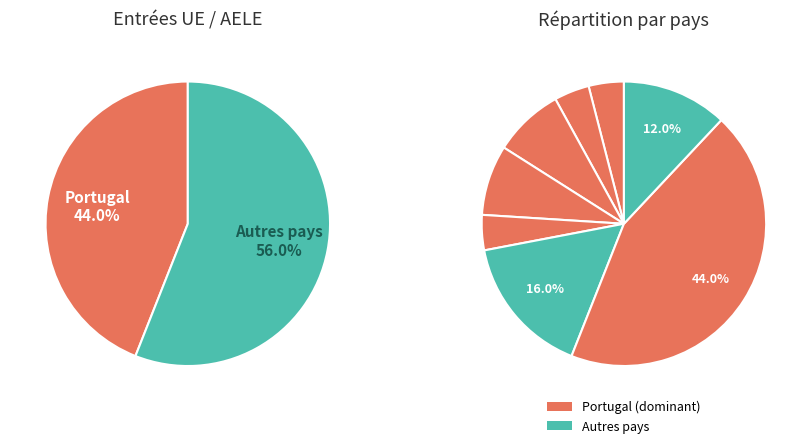

To the nearest percent, what is the combined percentage of Hongrie and Autriche?

12%